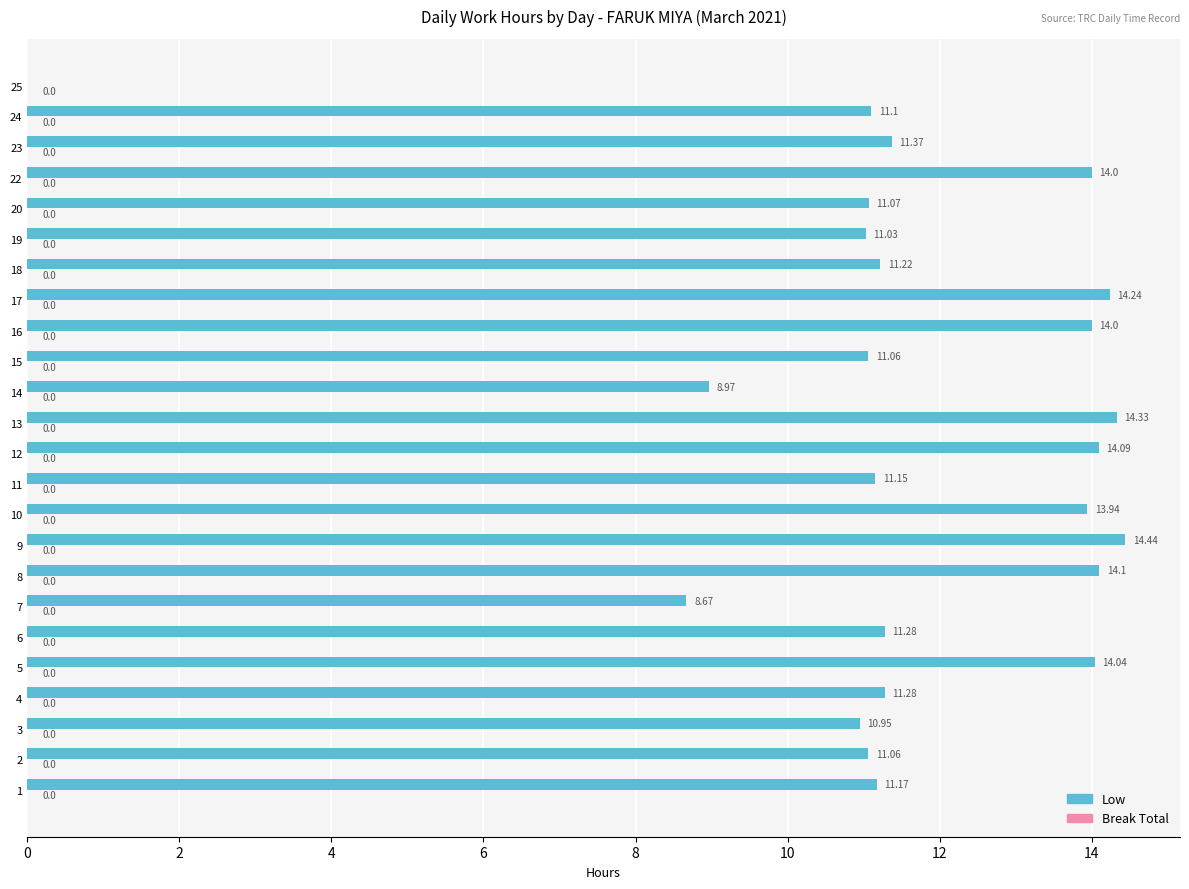

What is the sum of the values at 17 and 11?

25.4